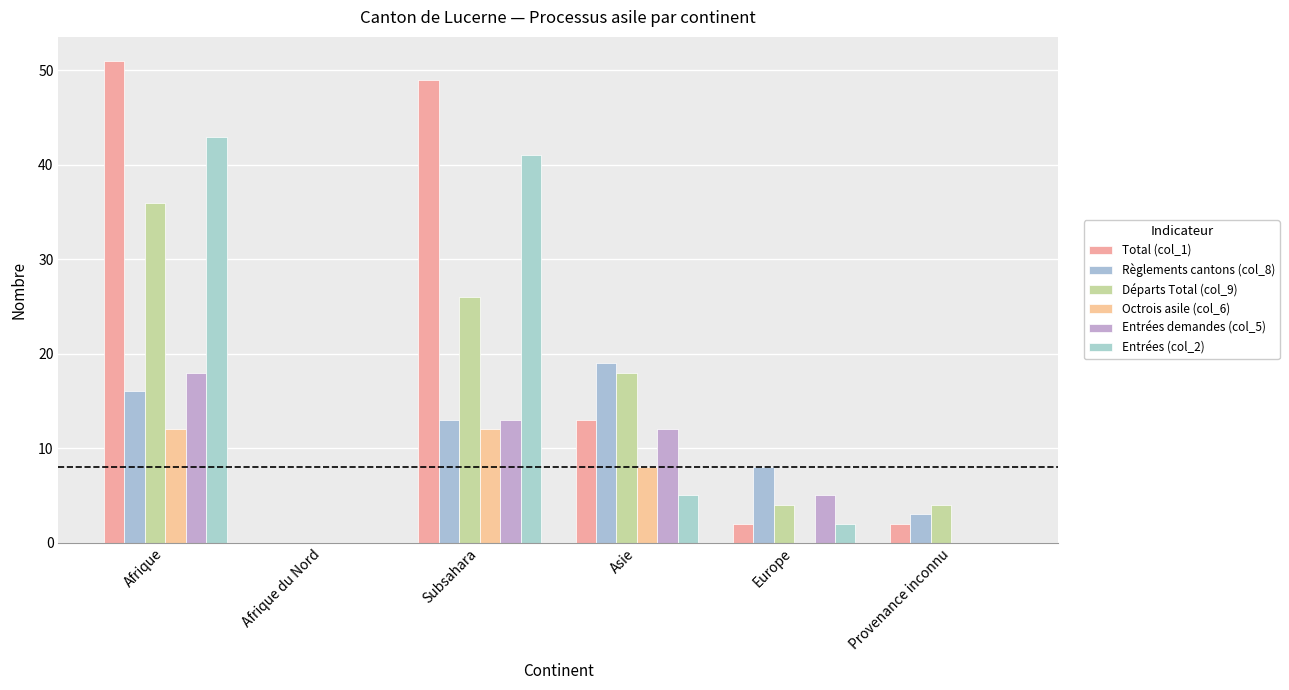

What is the greatest value displayed?

51